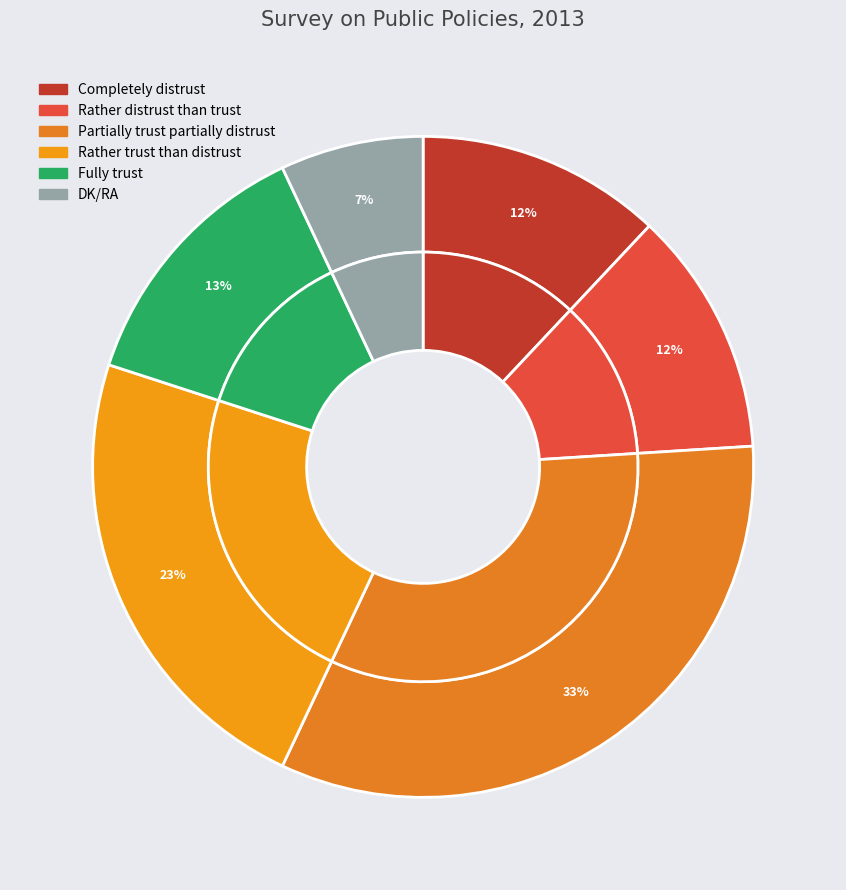

Is it true that Partially trust partially distrust is 33% of the pie?

True